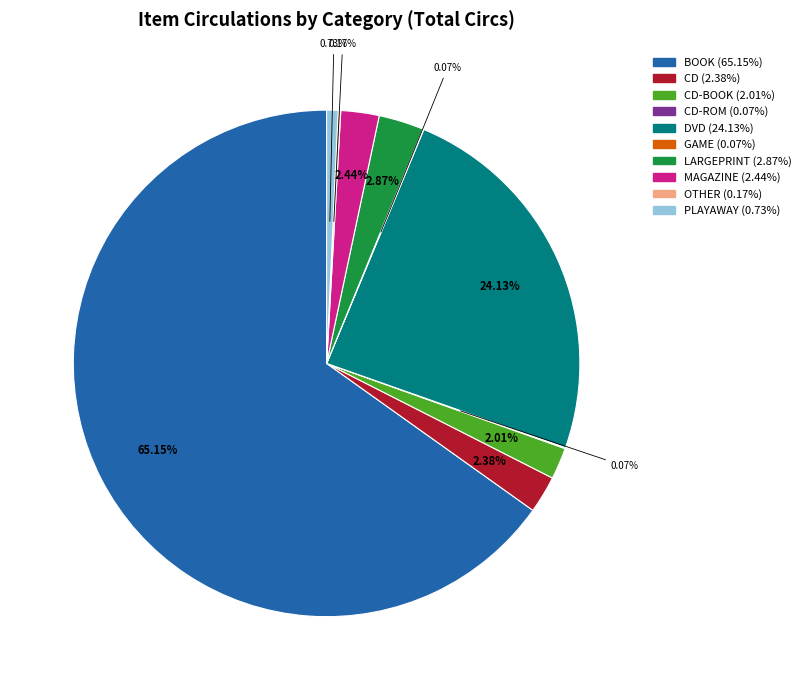

Does any single category account for the majority?

Yes